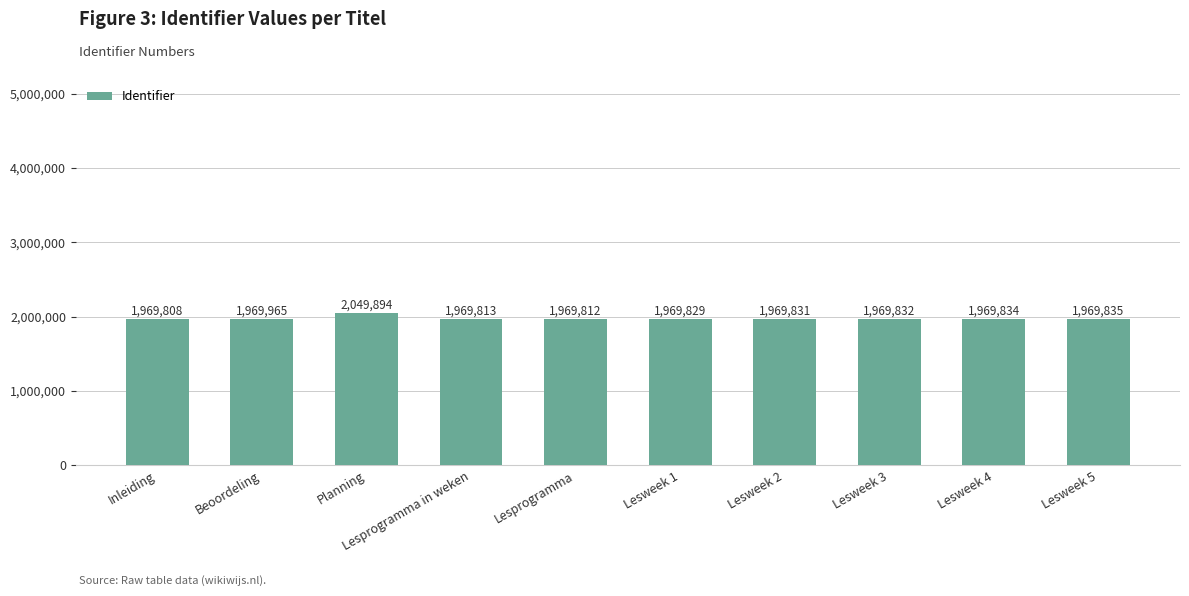

Which label corresponds to the smallest value in the chart?

Inleiding